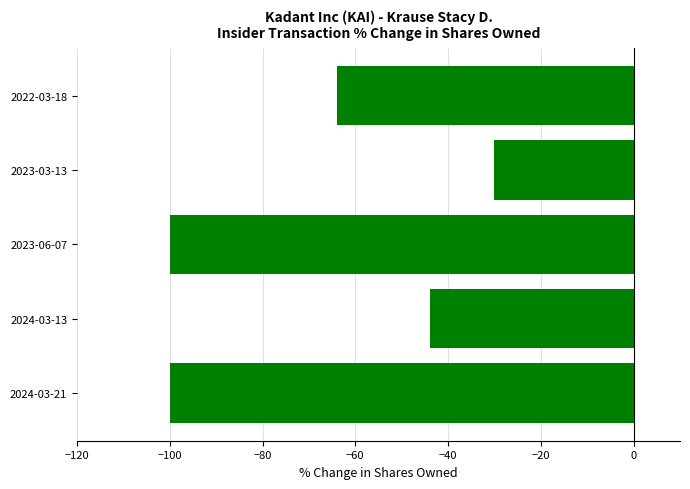

At which category does the chart reach its peak across all series?

2023-03-13